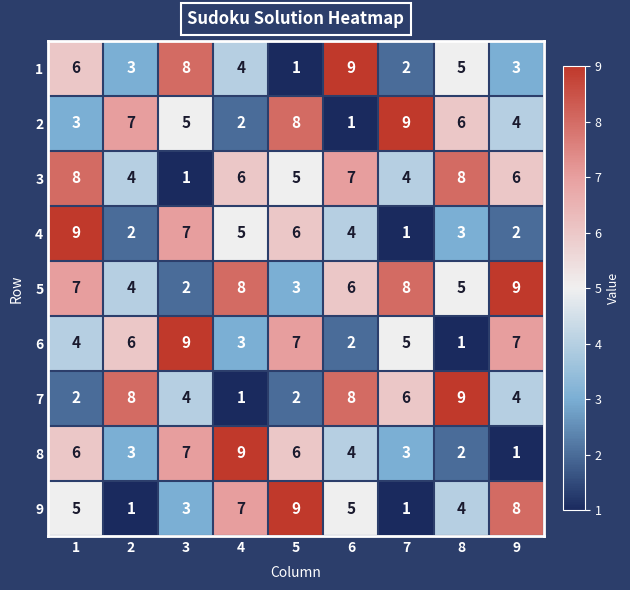

What is the sum of the 7 values at 1 and 9?

6